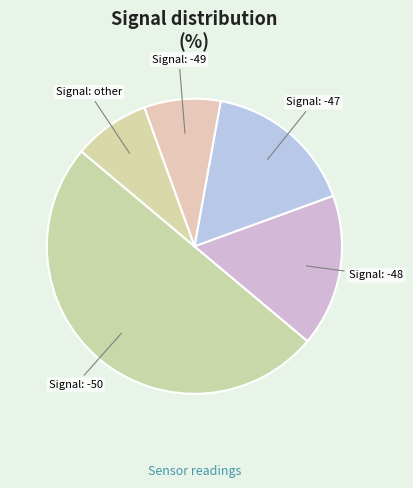

Count the number of slices in the pie.

5